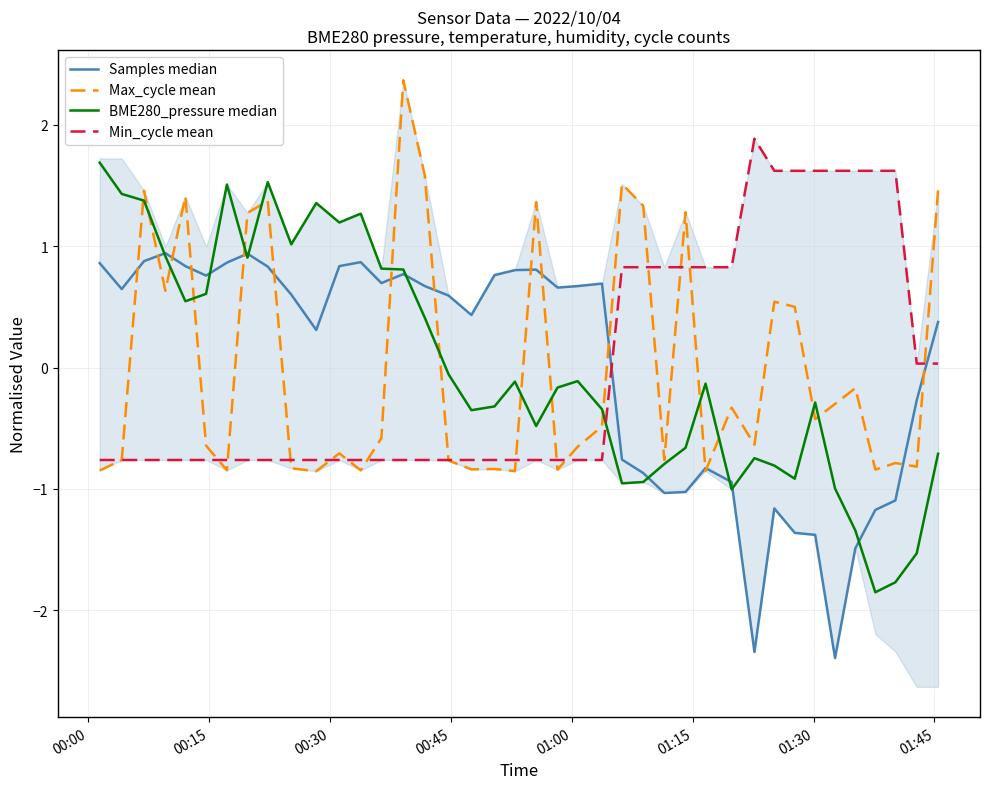

How many interior local valleys does the BME280_pressure median series have?

10